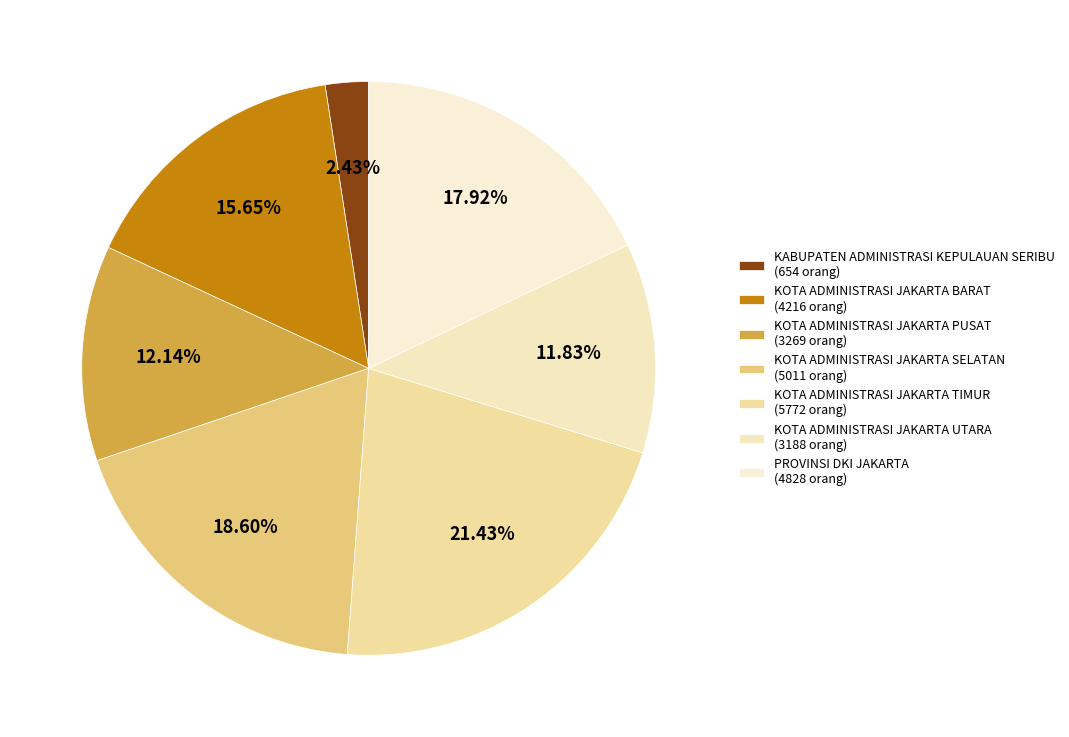

How many slices are in this pie chart?

7